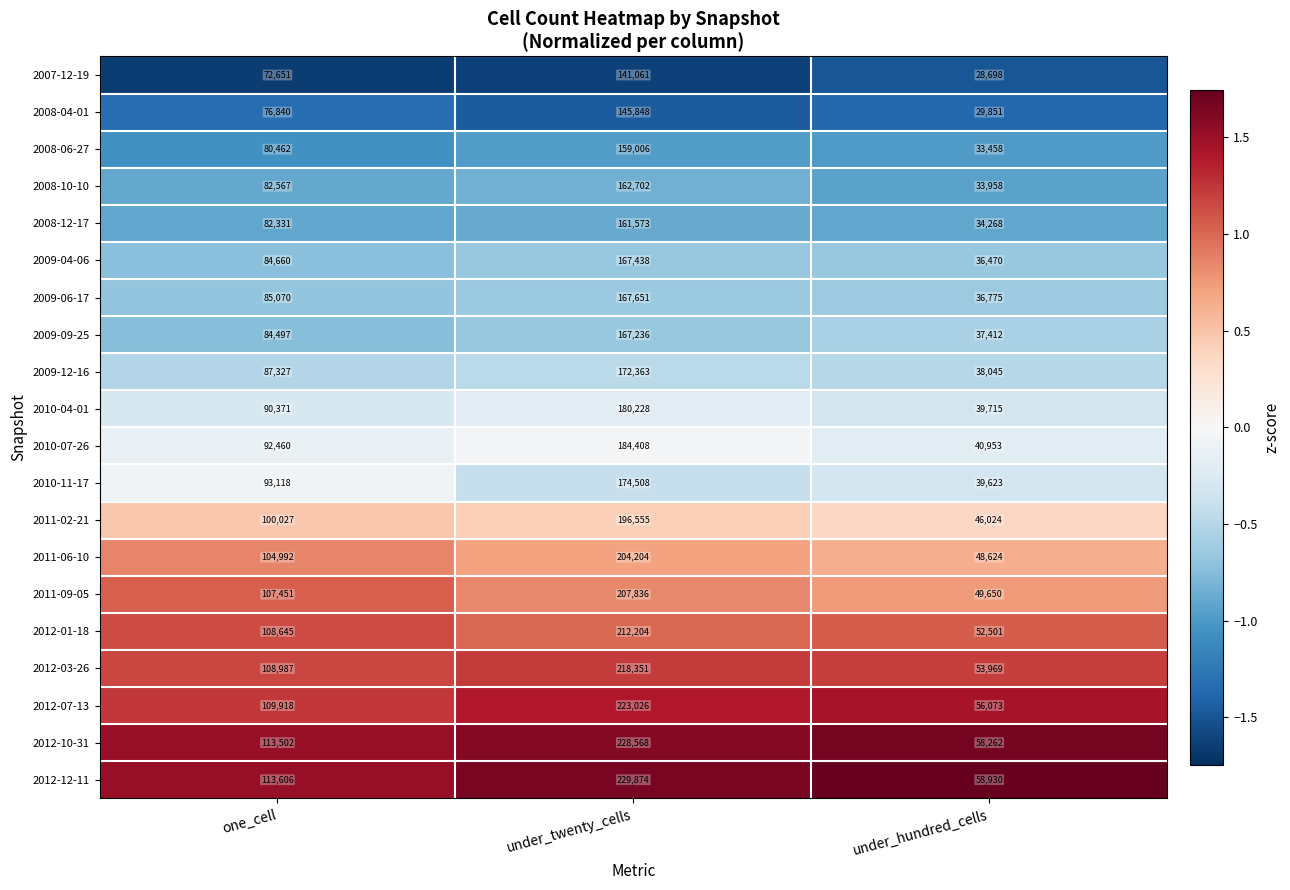

What is the spread (max minus min) of values at under_hundred_cells?

30232